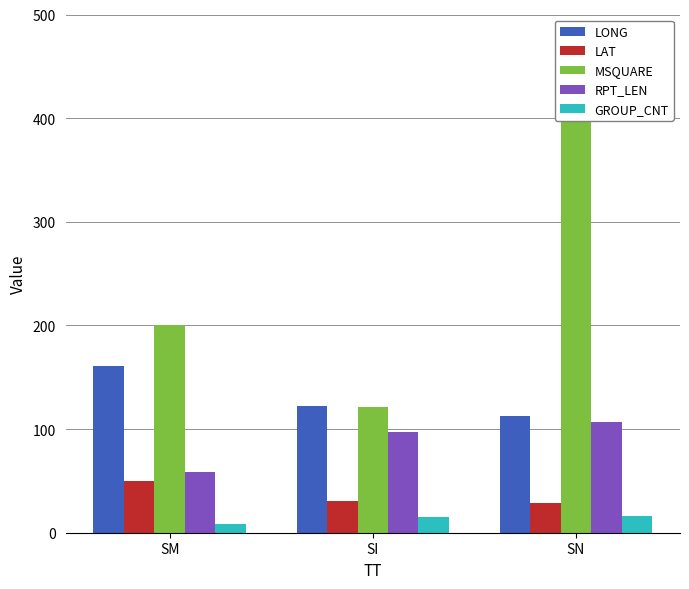

List the labels in order of RPT_LEN value, largest first.

SN, SI, SM